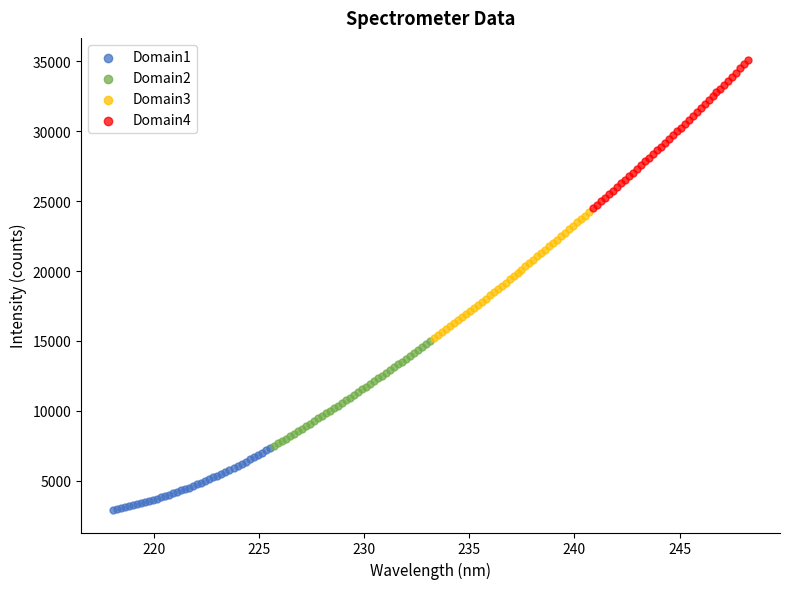

What are all the series names shown in the legend?

Domain1, Domain2, Domain3, Domain4